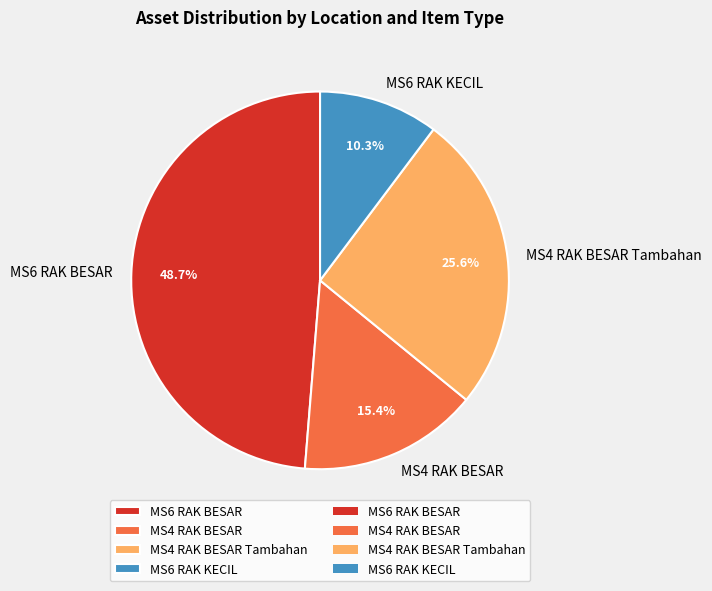

Between MS6 RAK KECIL and MS4 RAK BESAR, which is larger?

MS4 RAK BESAR